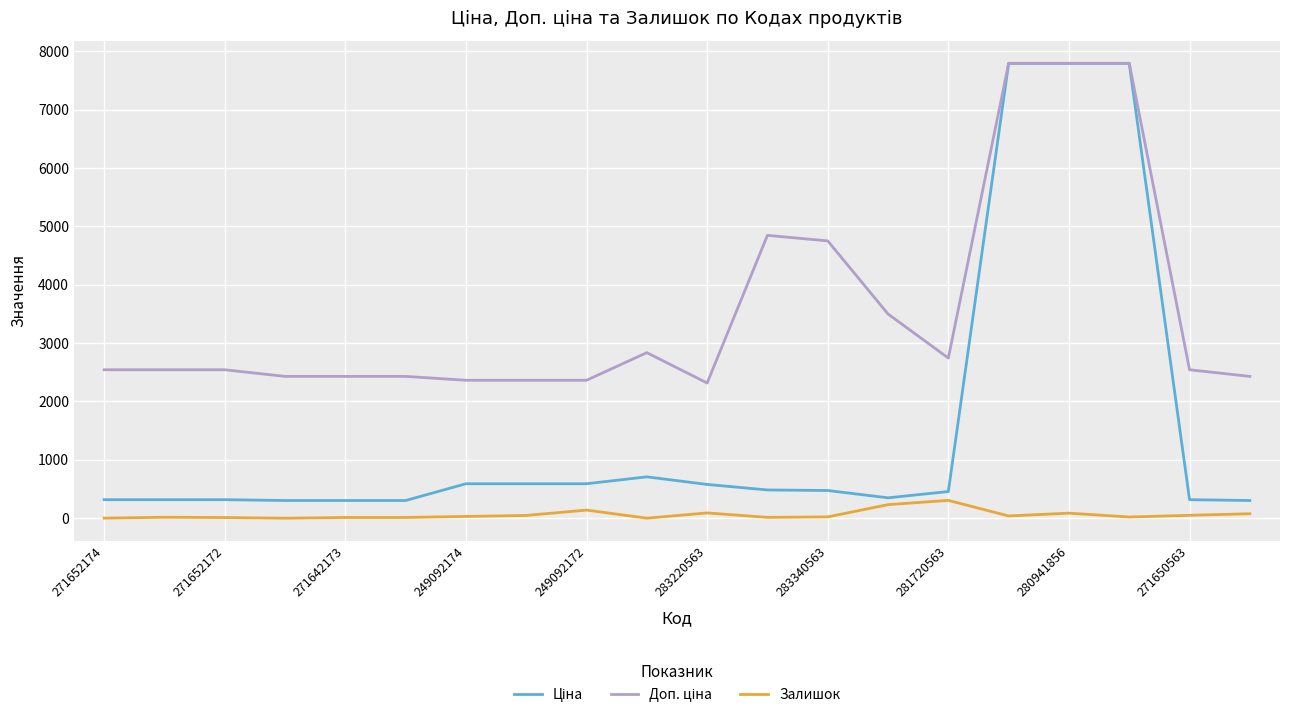

Reading right to left, what are all the values shown in this chart?

Ціна: 303.8	317.9	7792.9	7792.9	7792.9	457.4	349.9	475.1	484.6	579.1	709.1	591.0	591.0	591.0	303.8	303.8	303.8	317.9	317.9	317.9
Доп. ціна: 2430.0	2543.5	7792.9	7792.9	7792.9	2744.4	3498.5	4751.3	4845.9	2316.6	2836.6	2363.8	2363.8	2363.8	2430.0	2430.0	2430.0	2543.5	2543.5	2543.5
Залишок: 77.0	50.0	21.0	87.0	39.0	306.0	233.0	23.0	15.0	91.0	1.0	140.0	48.0	31.0	13.0	13.0	1.0	12.0	17.0	2.0